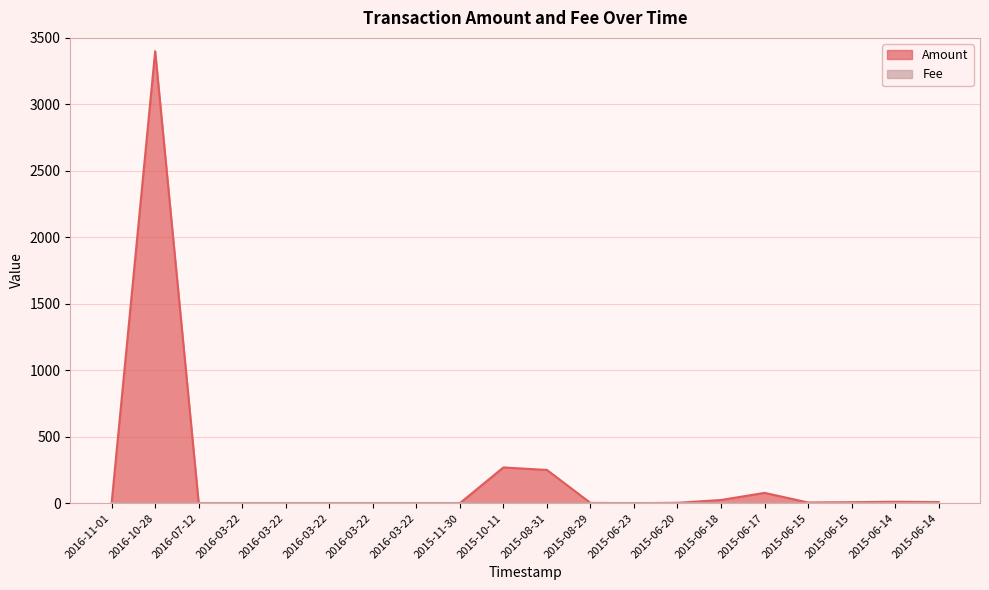

Between 2016-03-22 and 2015-10-11, which is larger?

2015-10-11